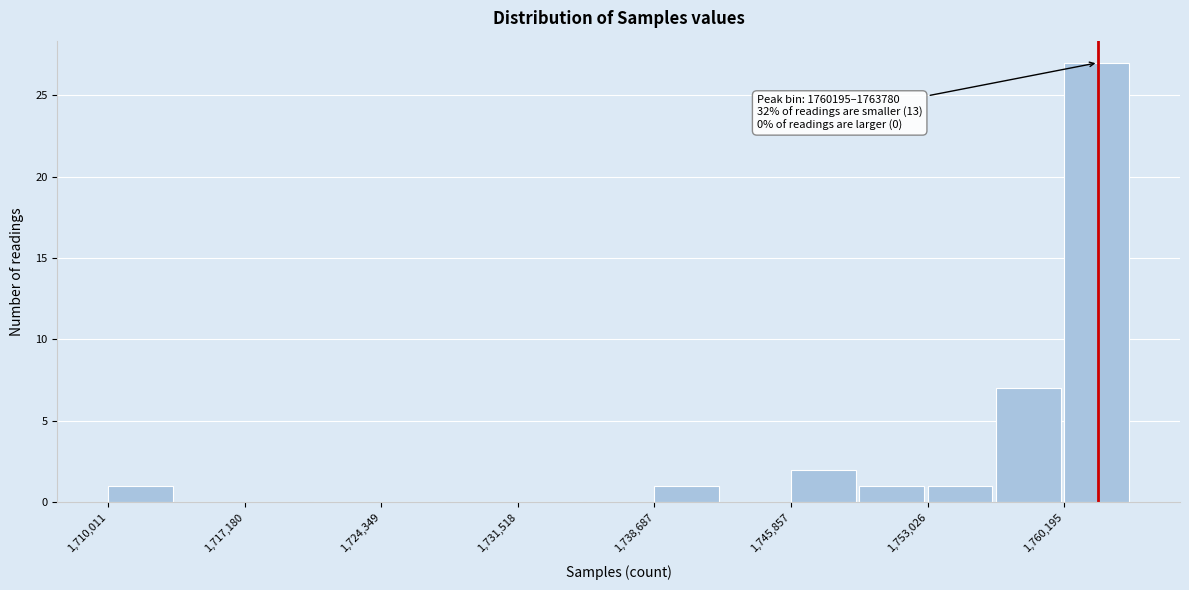

Around what value on the x-axis is the tallest bar? Give the approximate position of its centre, as read against the axis.

1762000